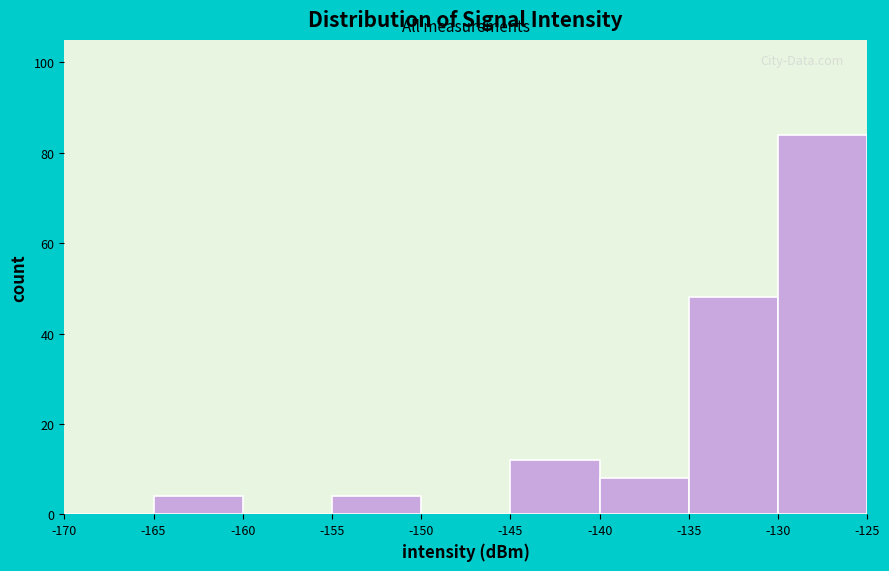

Over which range of the x-axis is the bar tallest?

-130 to -125